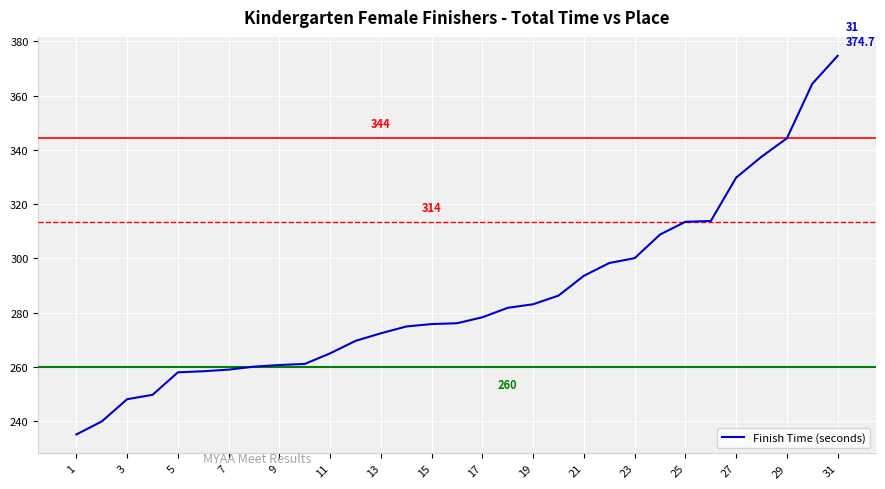

What is the maximum value shown in the chart?

374.7